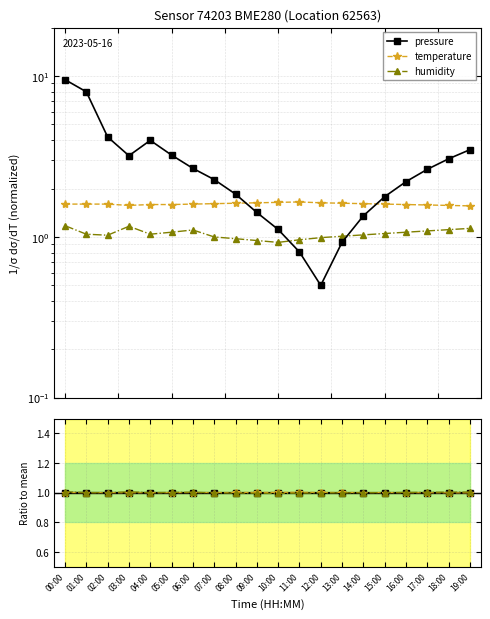

True or false: temperature has more than 1 points higher than both neighbors.

False